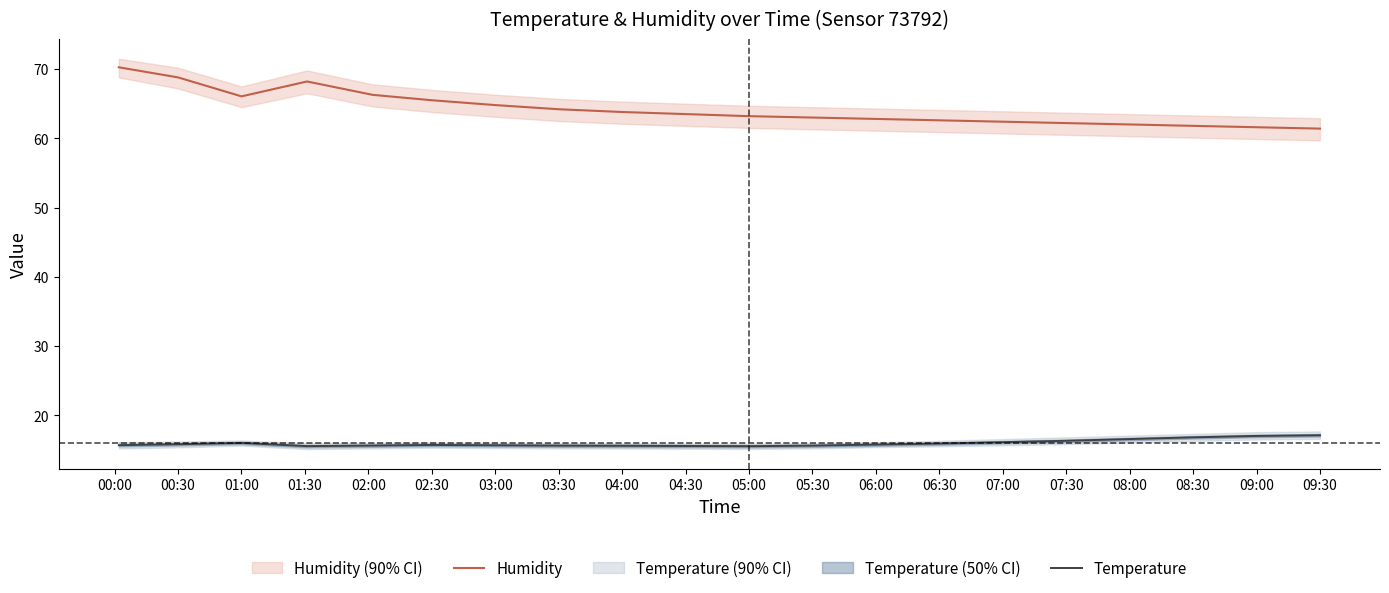

What is the value of the Humidity point at the 11th from the left?

63.2